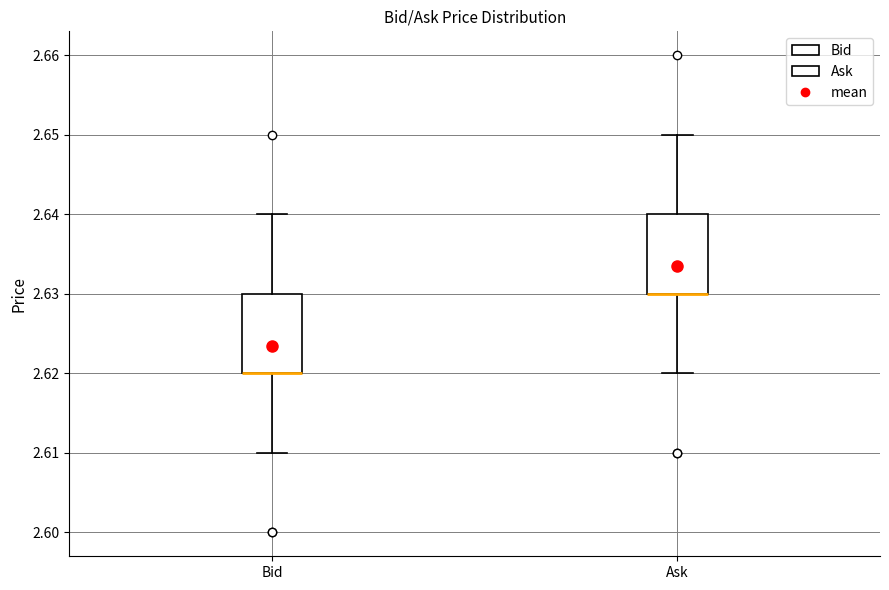

Where does the upper whisker of the box for Bid end on the y-axis? The values are not printed on the chart, so give them approximately, as read against the axis.

2.64